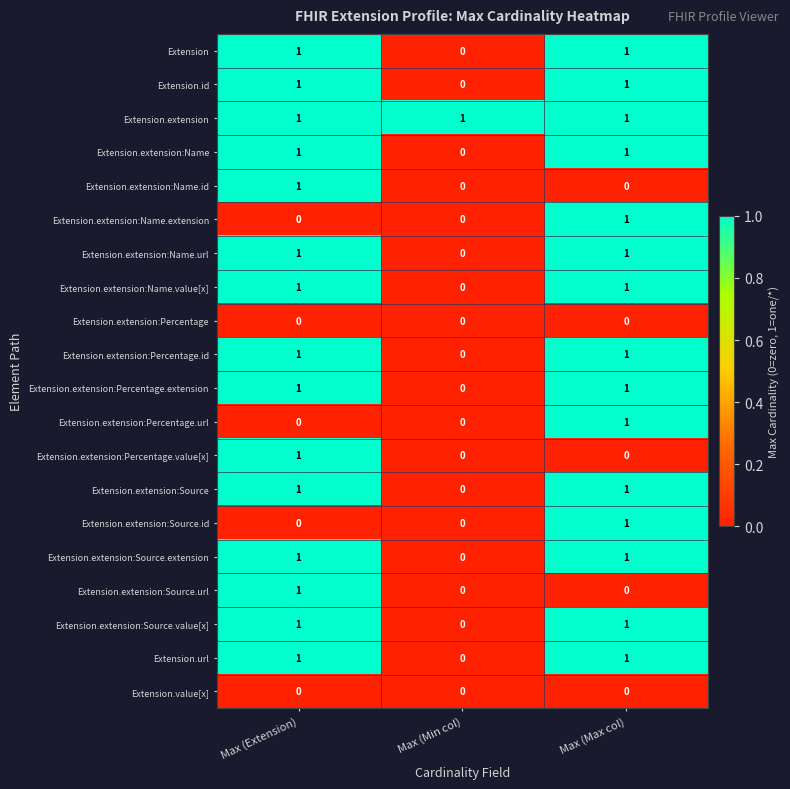

At how many categories does at least one series exceed 0?

3